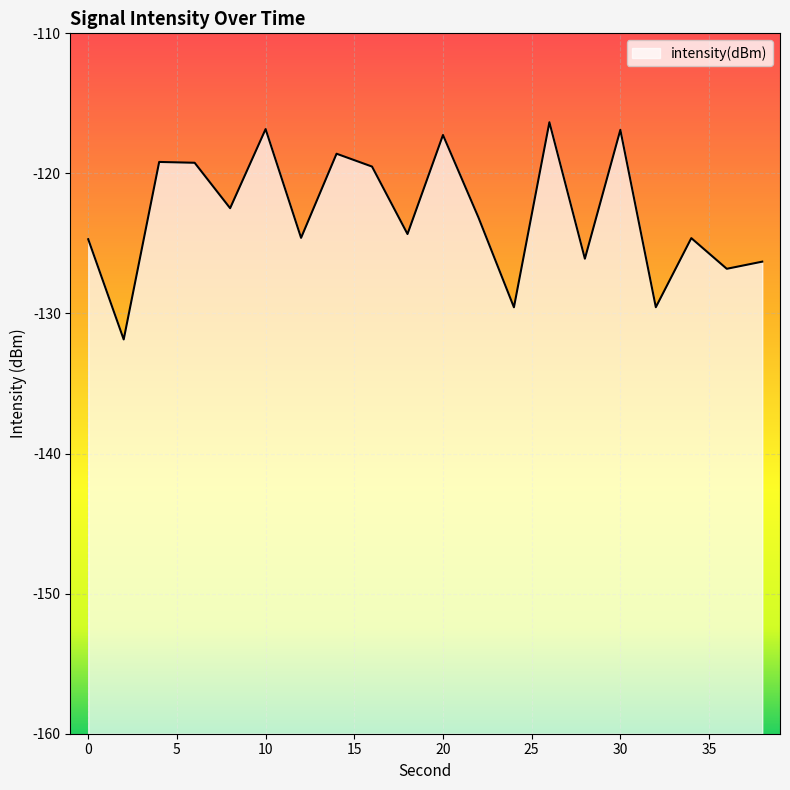

List the labels in order of value, largest first.

26, 10, 30, 20, 14, 4, 6, 16, 8, 22, 18, 12, 34, 0, 28, 38, 36, 32, 24, 2